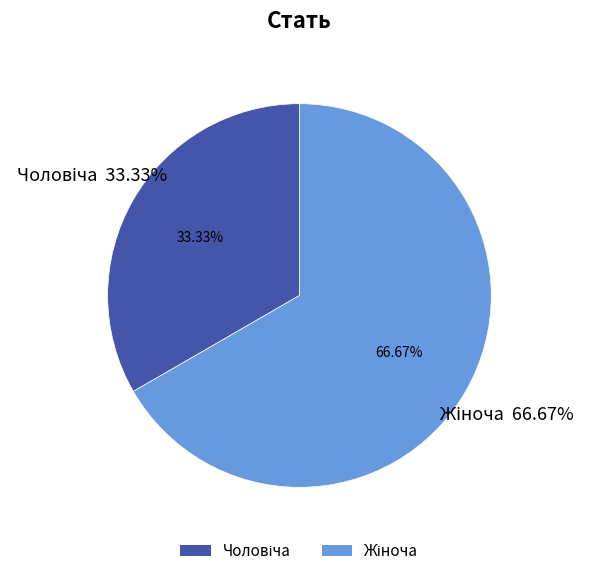

To the nearest percent, what is the average slice percentage?

50%